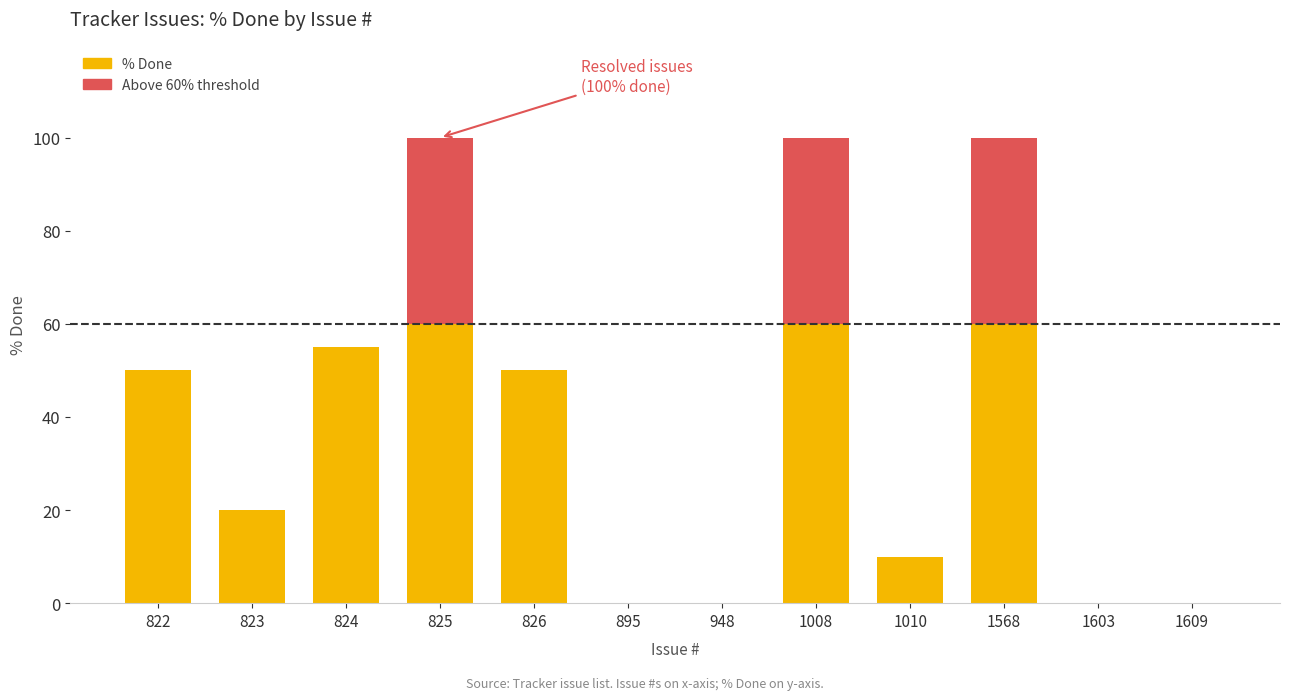

Rank the categories by value from lowest to highest.

895, 948, 1603, 1609, 1010, 823, 822, 826, 824, 825, 1008, 1568